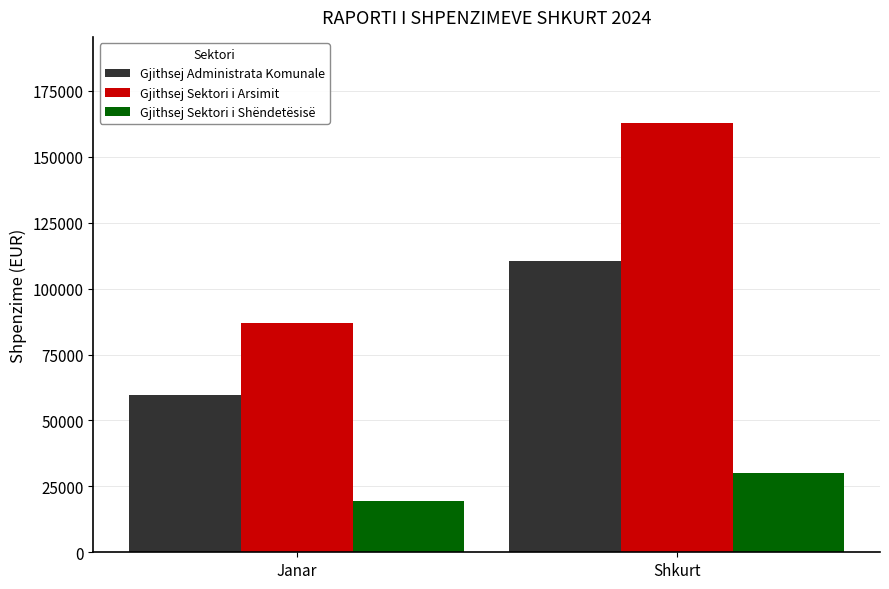

Which label corresponds to the smallest value in the chart?

Janar